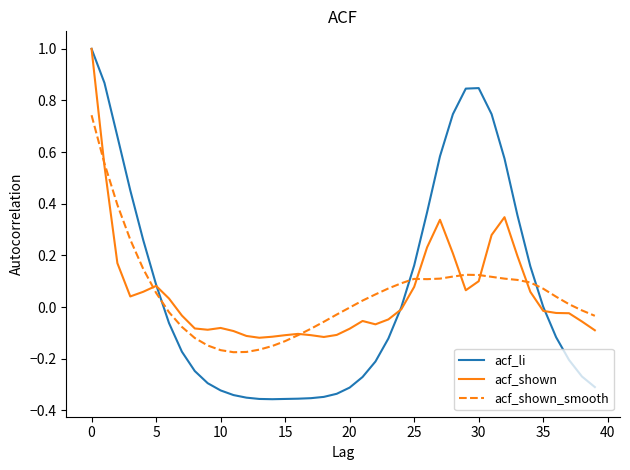

How many lines are shown in the chart?

3